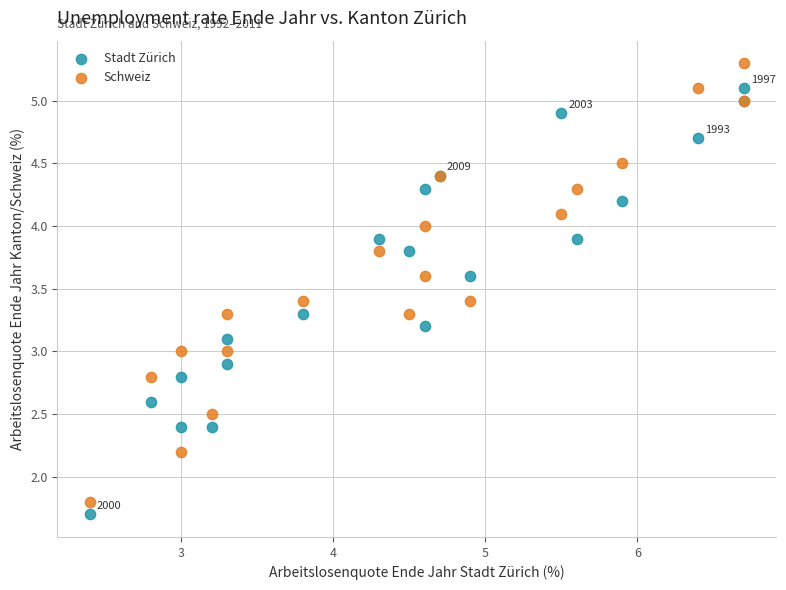

Which series contains the lowest Y value?

Stadt Zürich